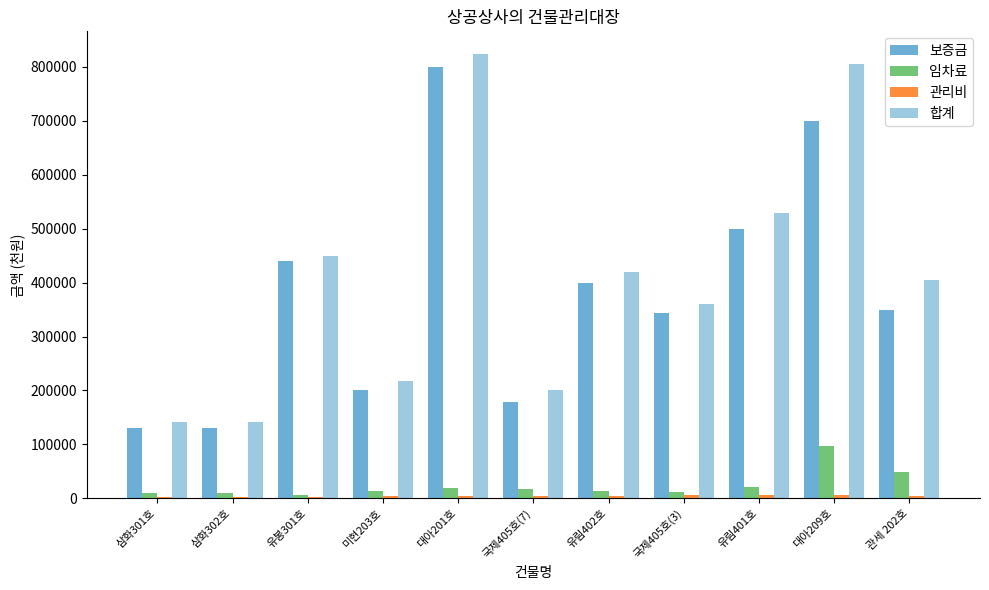

What is the sum of all 합계 values?

4493782